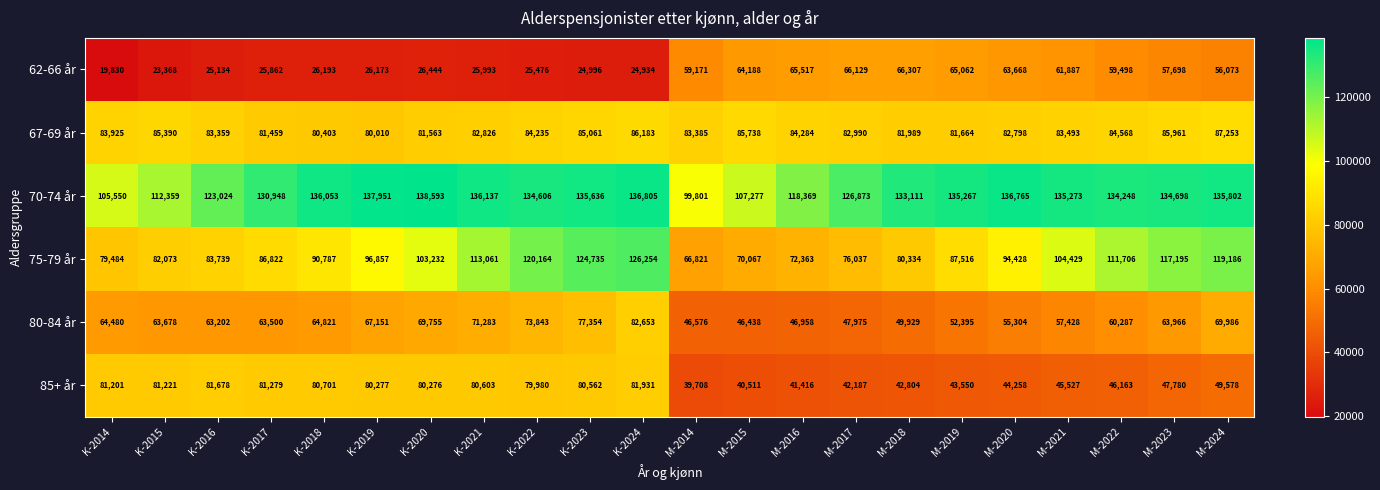

How many values in the 70-74 år series are below 134698?

11